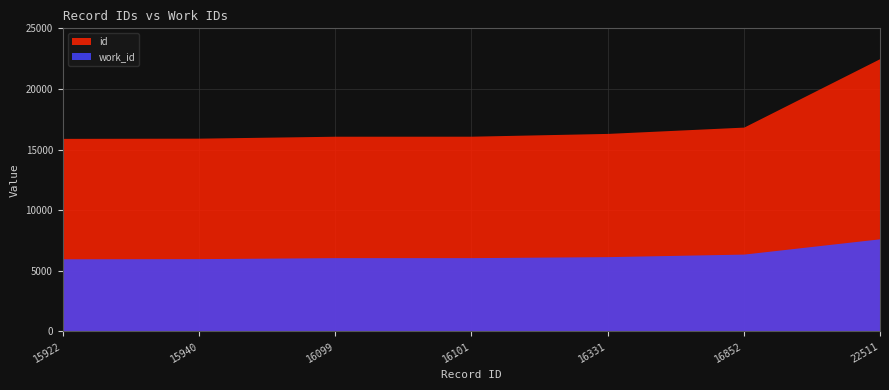

At which category is the sum across all series the highest?

22511